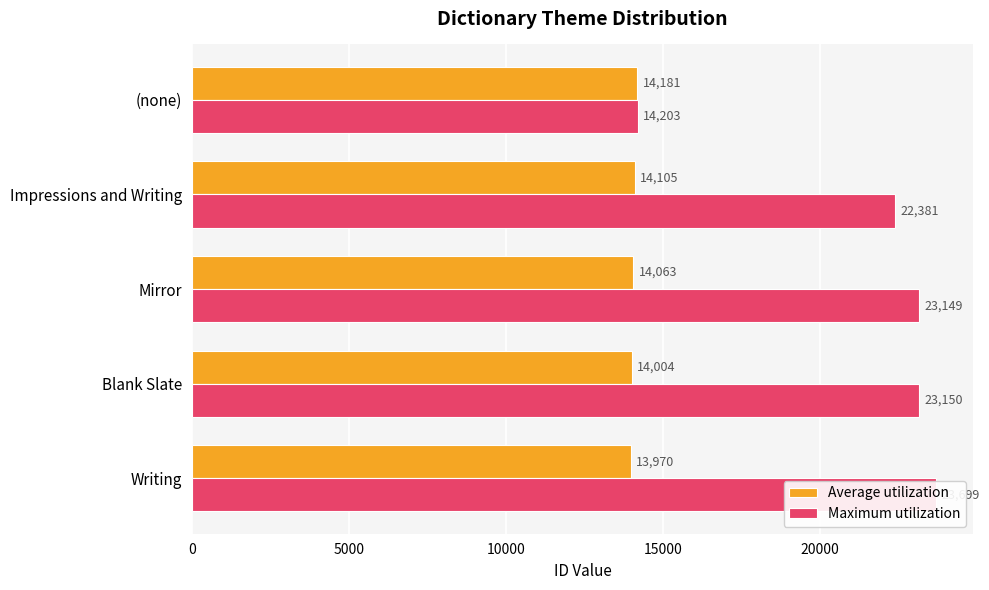

Are the bars grouped side by side (vs. stacked)?

Yes